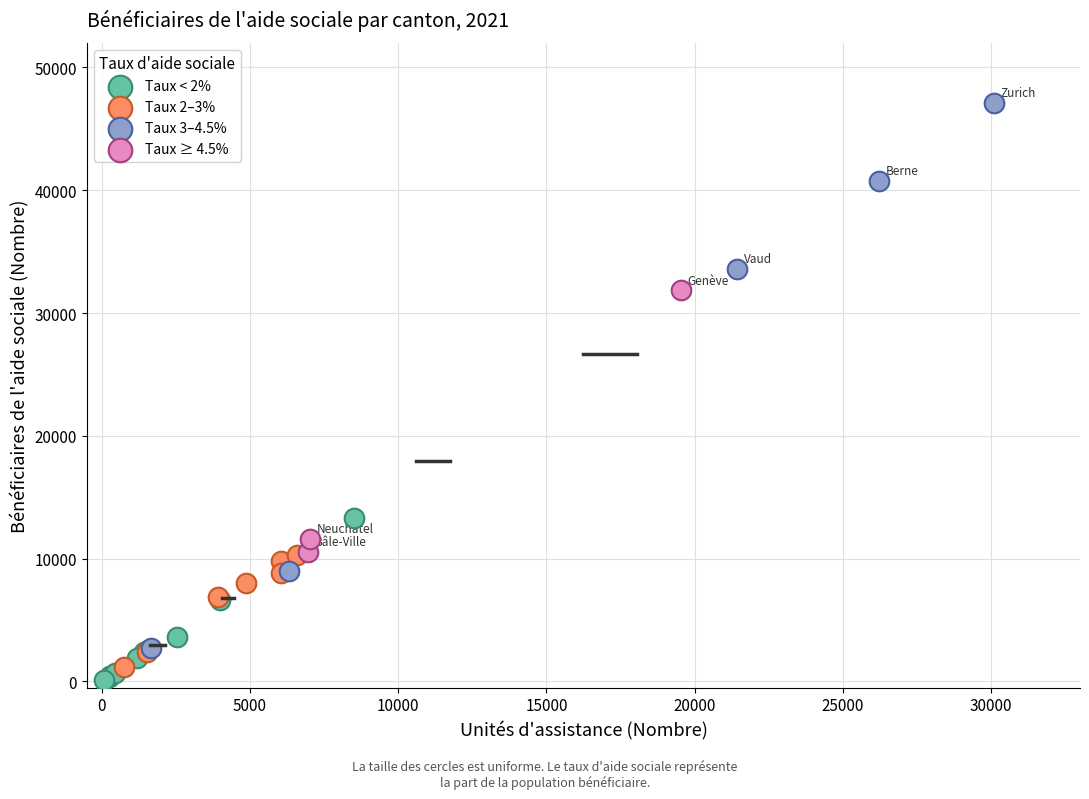

Which series contains the highest Y value?

Taux 3–4.5%